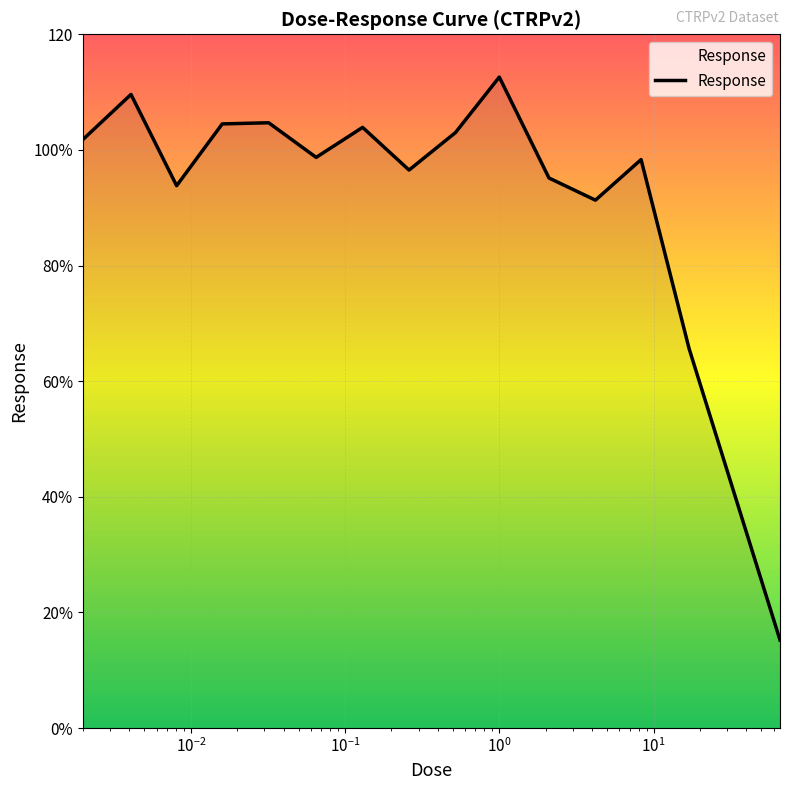

Does the chart have visible grid lines?

Yes